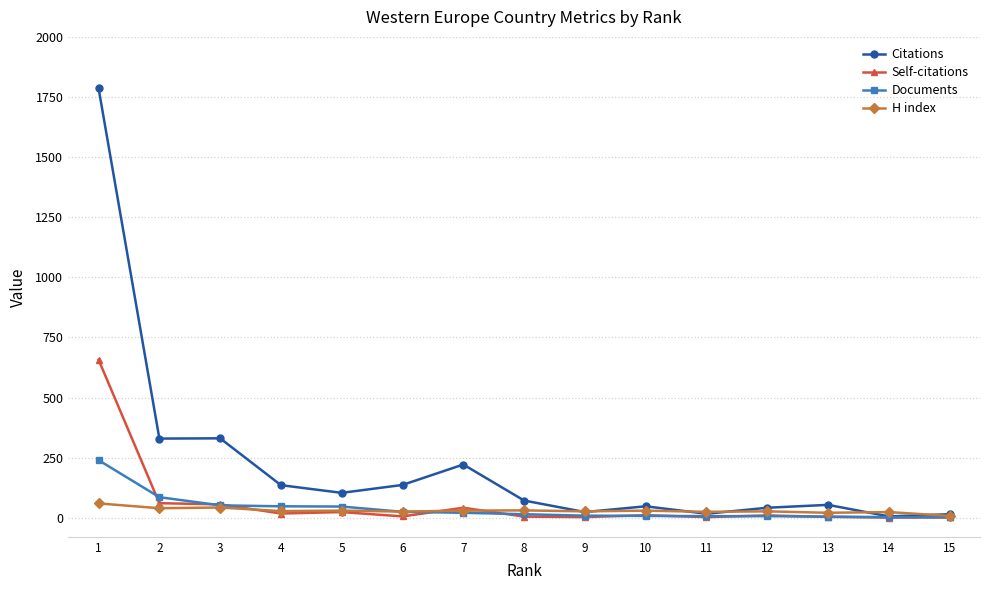

What is the value of the H index point at the 7th from the left?

29